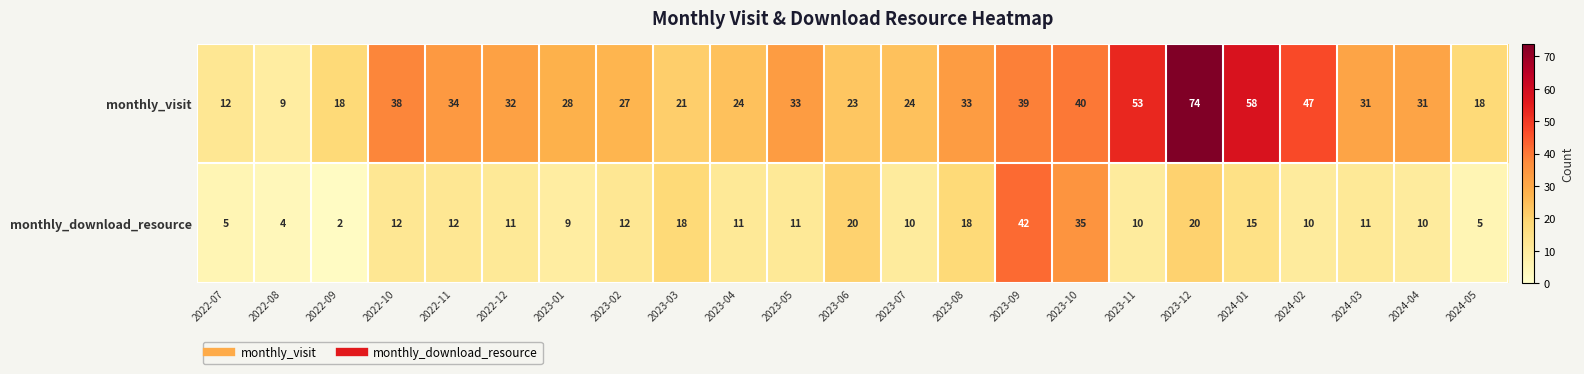

Where does the monthly_visit series first go above 31?

2022-10